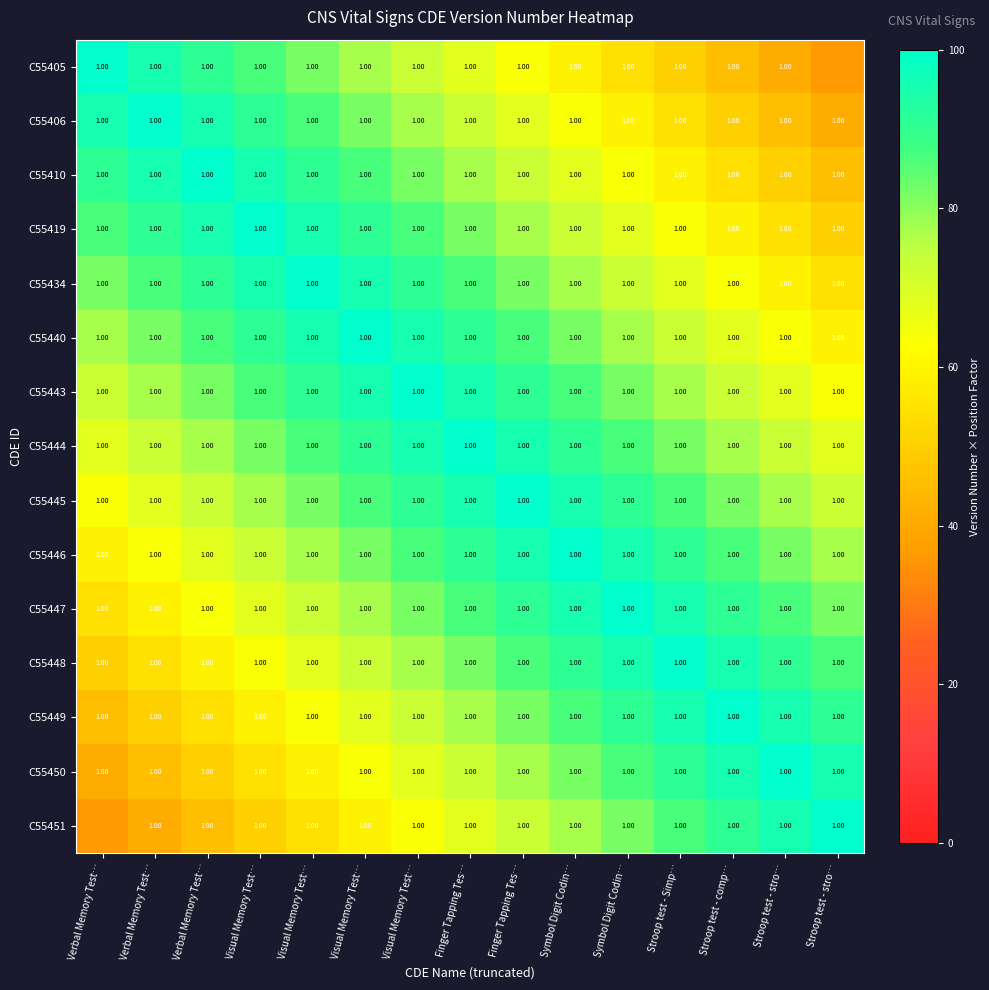

List the series in order of their peak value, lowest first.

C55405, C55406, C55410, C55419, C55434, C55440, C55443, C55444, C55445, C55446, C55447, C55448, C55449, C55450, C55451